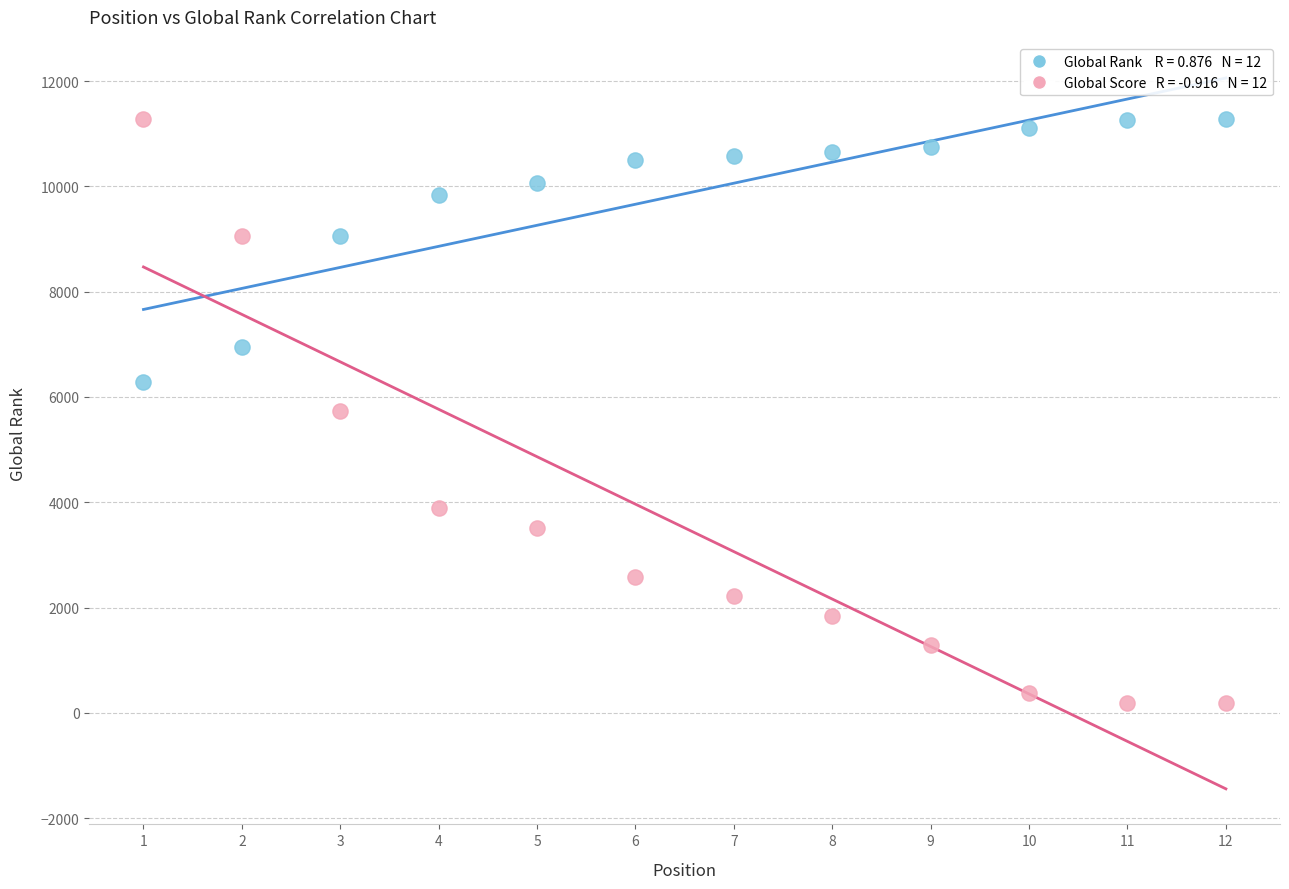

Across all data points, what is the range of Y values (max minus min)?

11094.1